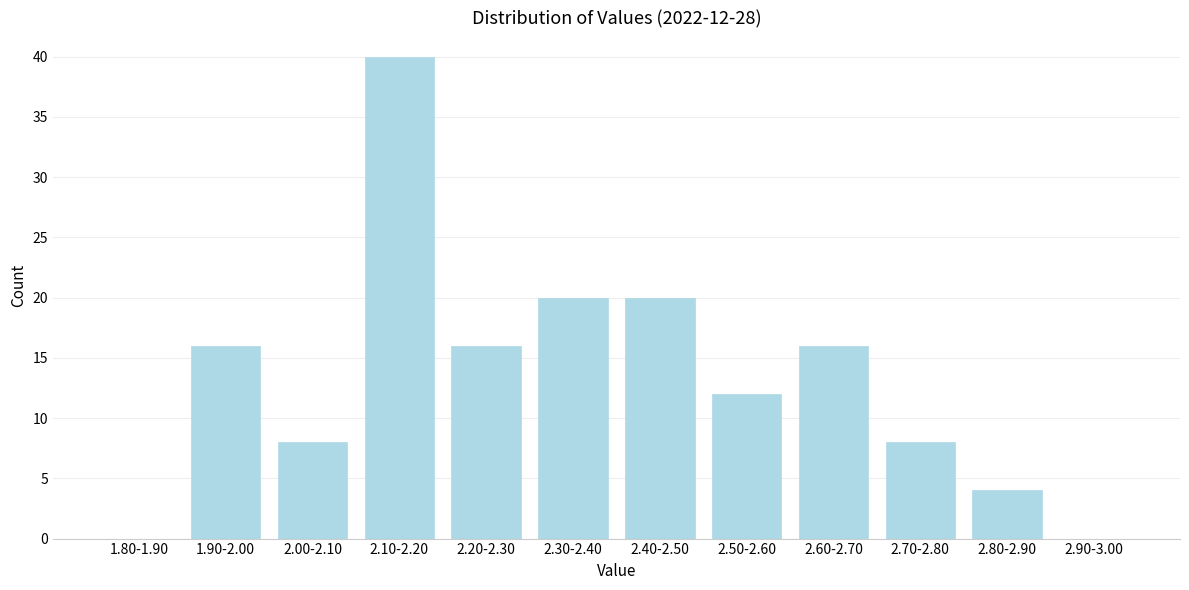

Reading left to right, transcribe all the data shown in this chart.

1.80-1.90=0	1.90-2.00=16	2.00-2.10=8	2.10-2.20=40	2.20-2.30=16	2.30-2.40=20	2.40-2.50=20	2.50-2.60=12	2.60-2.70=16	2.70-2.80=8	2.80-2.90=4	2.90-3.00=0